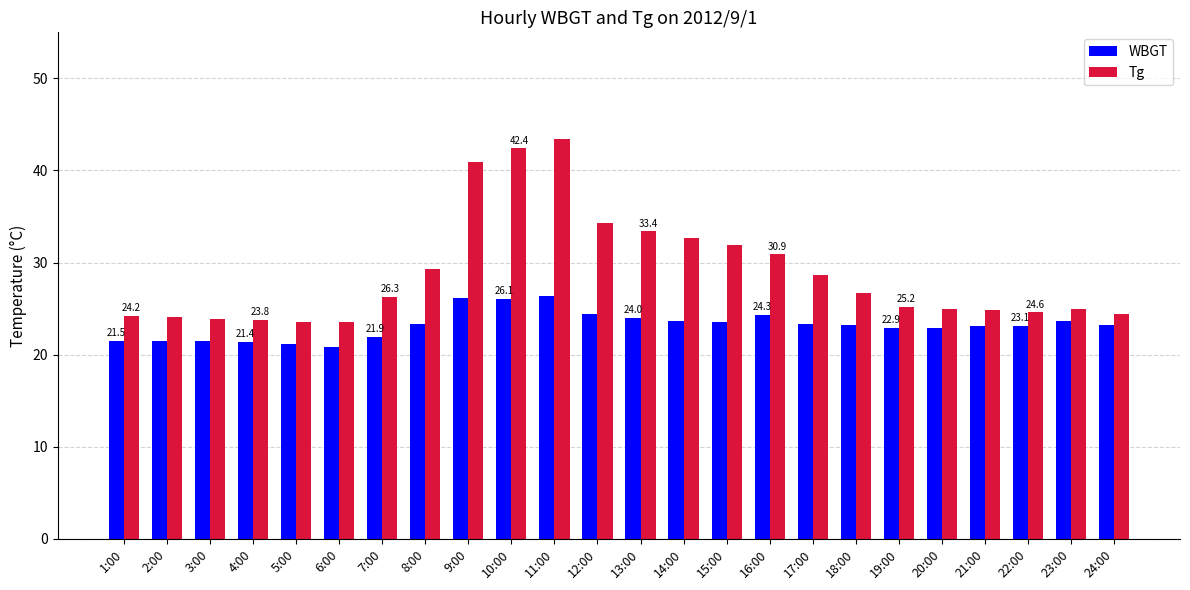

What are all the series names shown in the legend?

WBGT, Tg